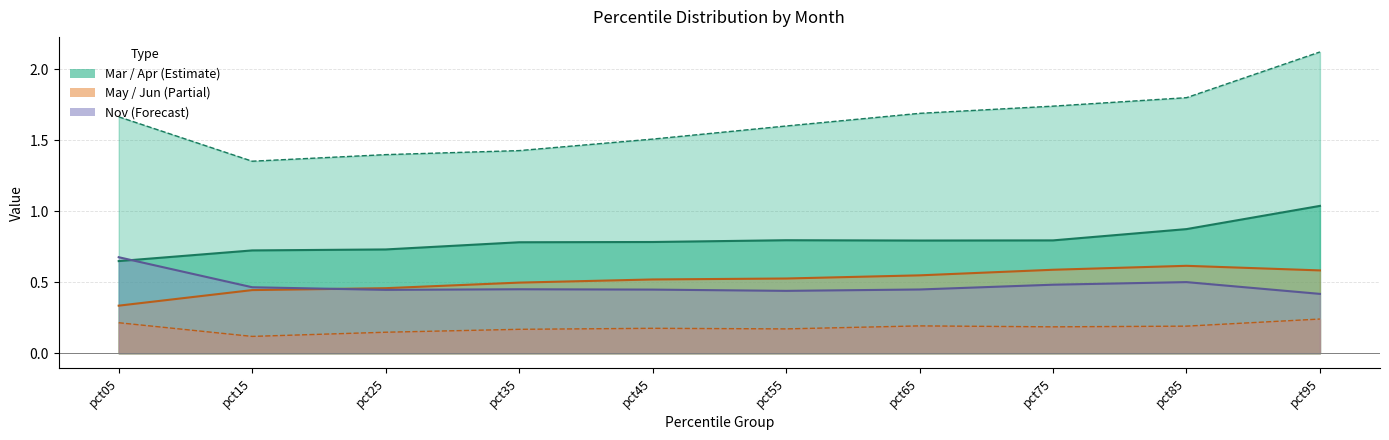

How many times do Nov and Apr cross each other?

1